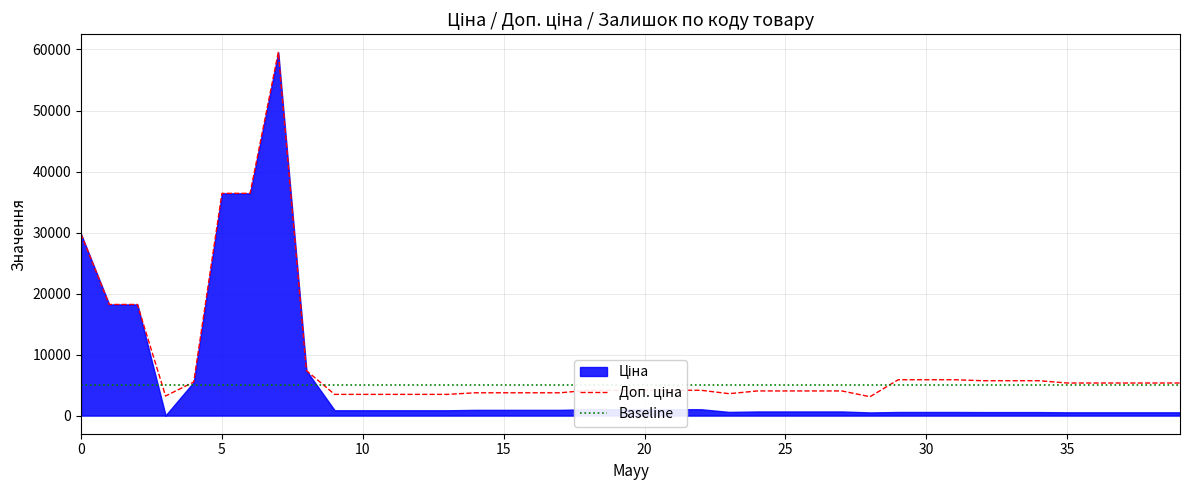

What is the greatest value displayed?

59523.0